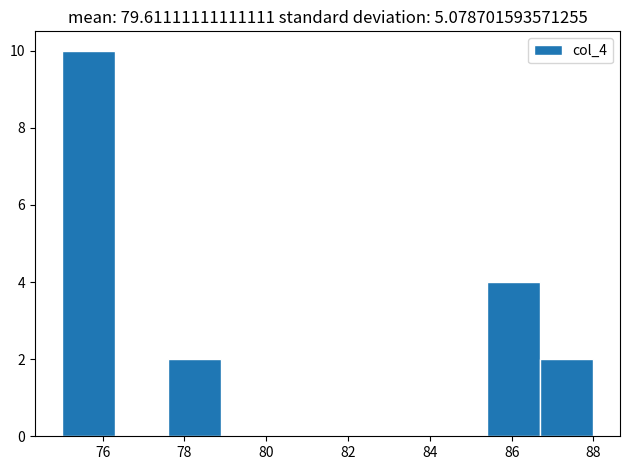

Which range on the x-axis has the tallest bar?

75.0 to 76.3